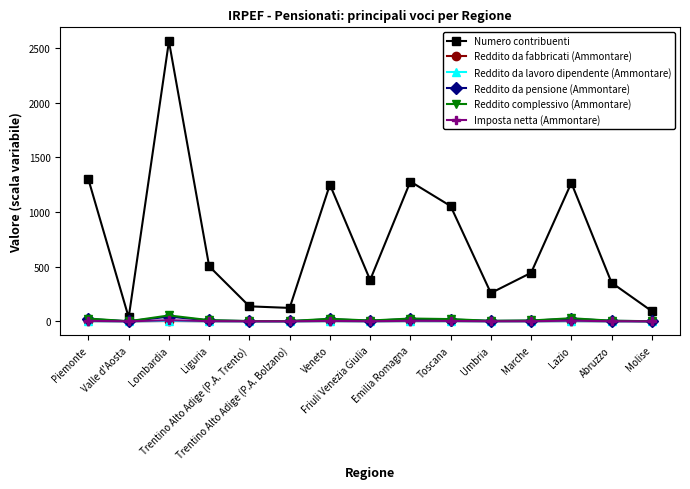

What is the maximum value for Numero contribuenti?

2562.5